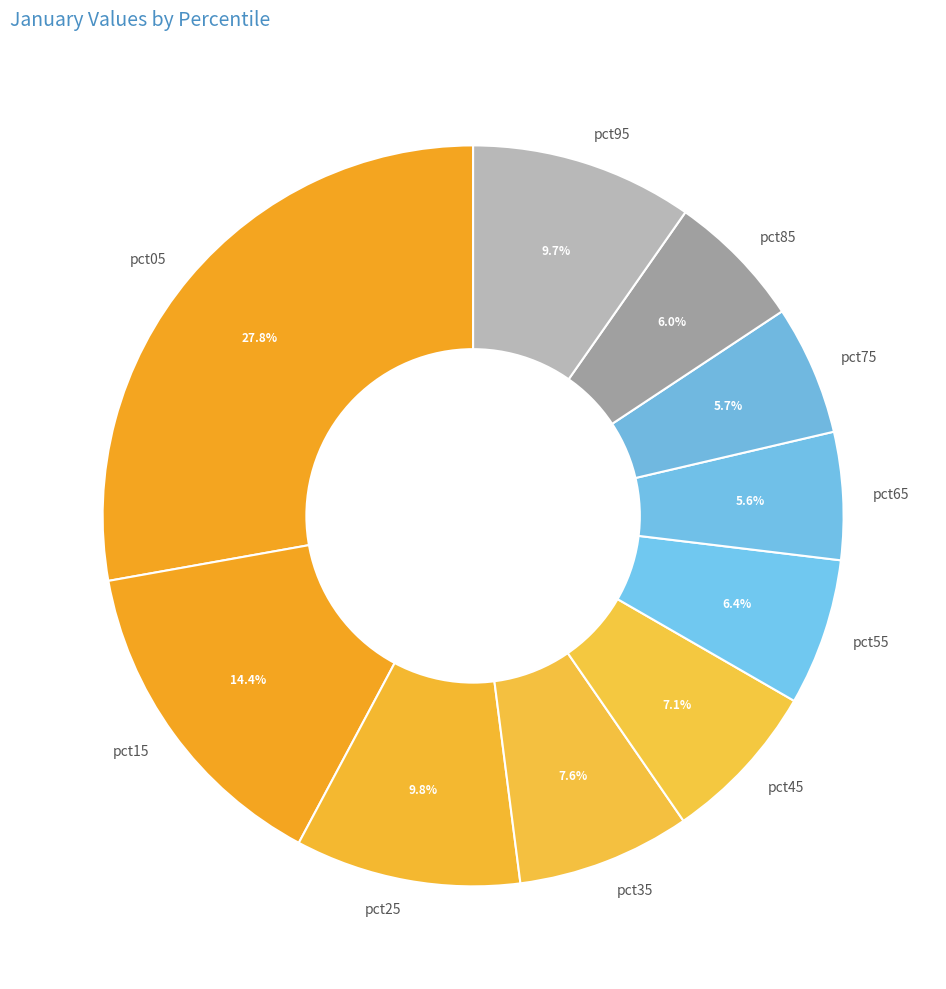

Which slice is the largest?

pct05